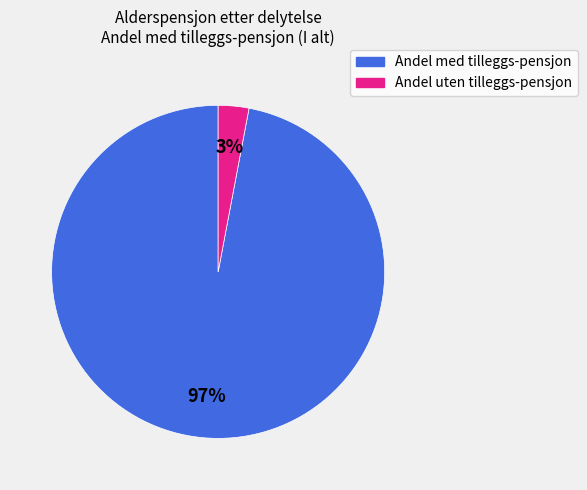

To the nearest percent, what is the difference between the largest and smallest slice percentages?

94%